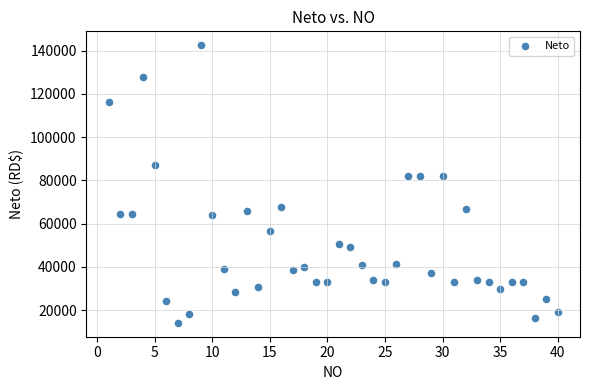

What is the range of X values (max minus min)?

39.0